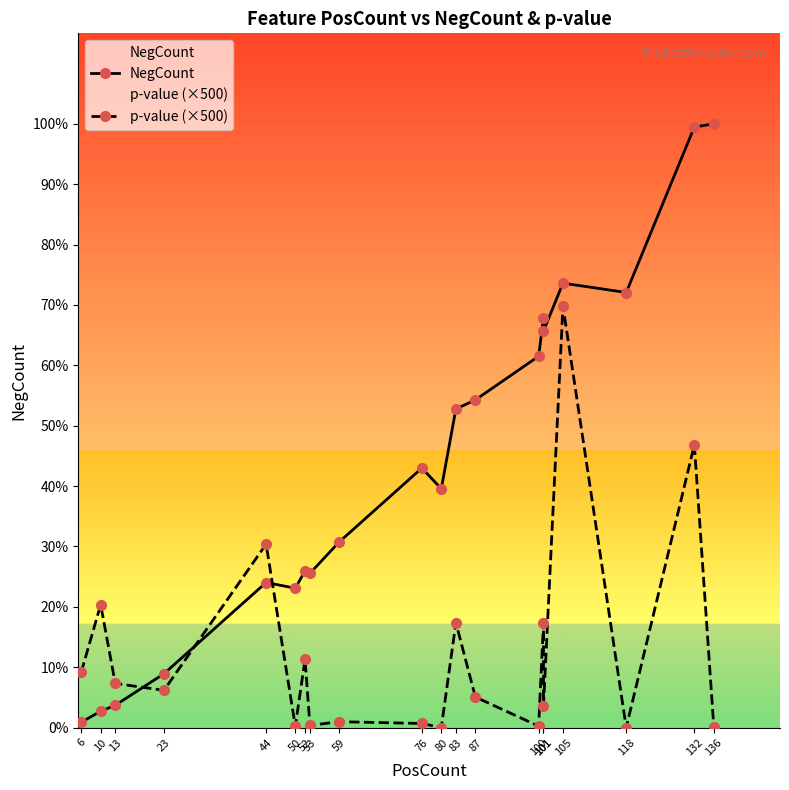

Which category has the lowest value across all series?

118